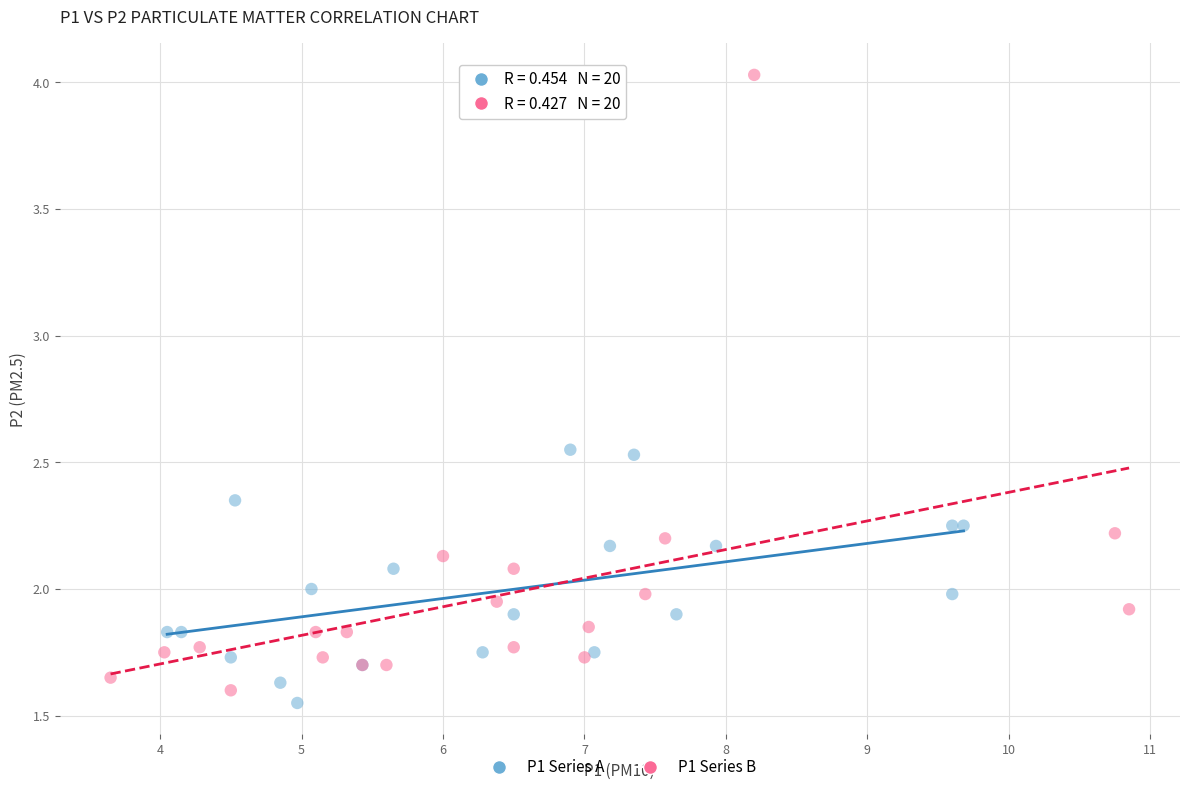

Which series reaches the minimum Y coordinate?

P1 Series A